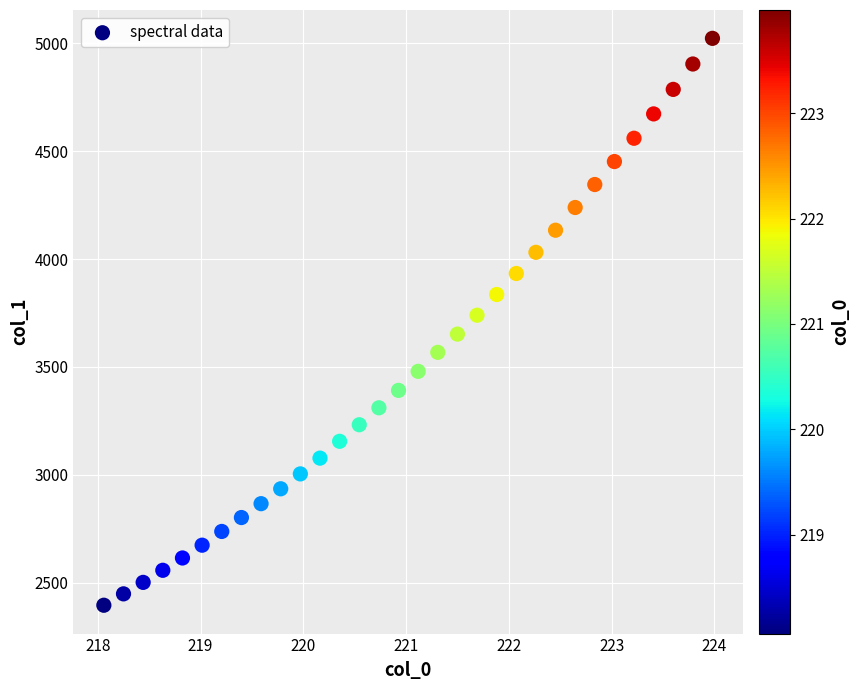

What is the range of X values (max minus min)?

5.9